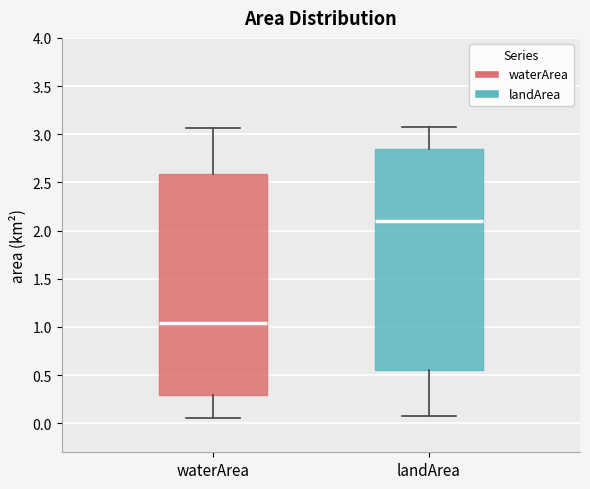

Reading left to right, transcribe this box plot: for each box, give where its median line is, the range the box spans, and where its two whiskers end, as read against the y-axis. The values are not printed on the chart, so give them approximately, as read against the axis.

waterArea: median 1.05, box 0.30 to 2.60, whiskers 0.05 to 3.05
landArea: median 2.10, box 0.55 to 2.85, whiskers 0.10 to 3.10